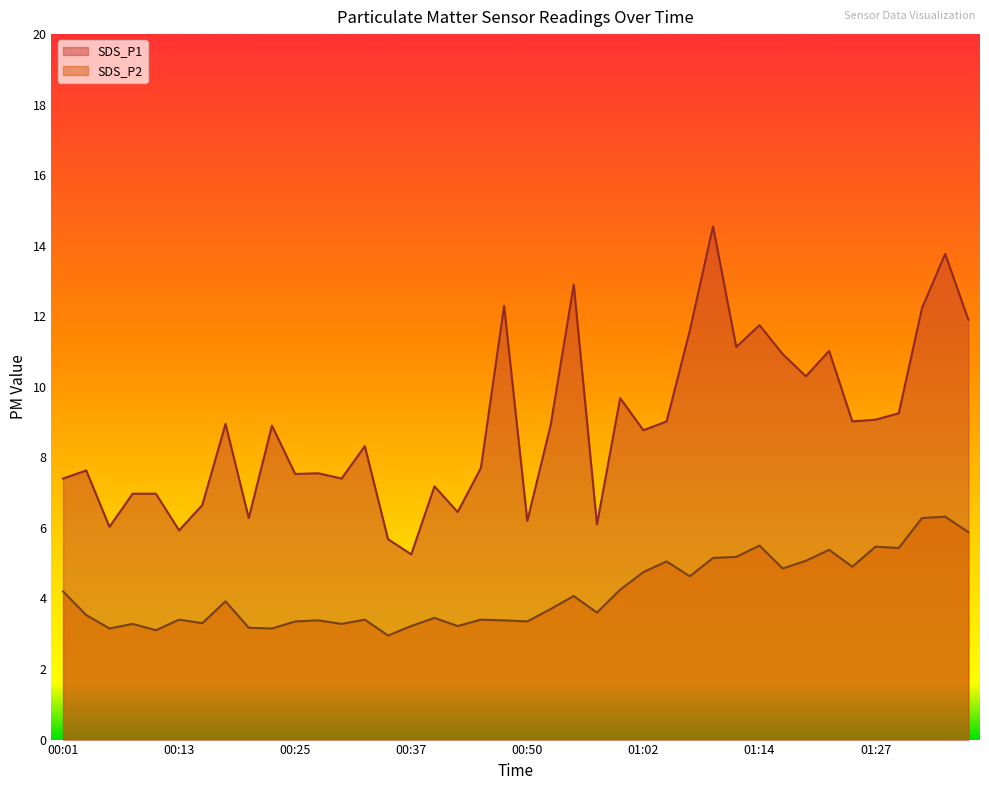

At which label is SDS_P1 closest to 9?

01:05